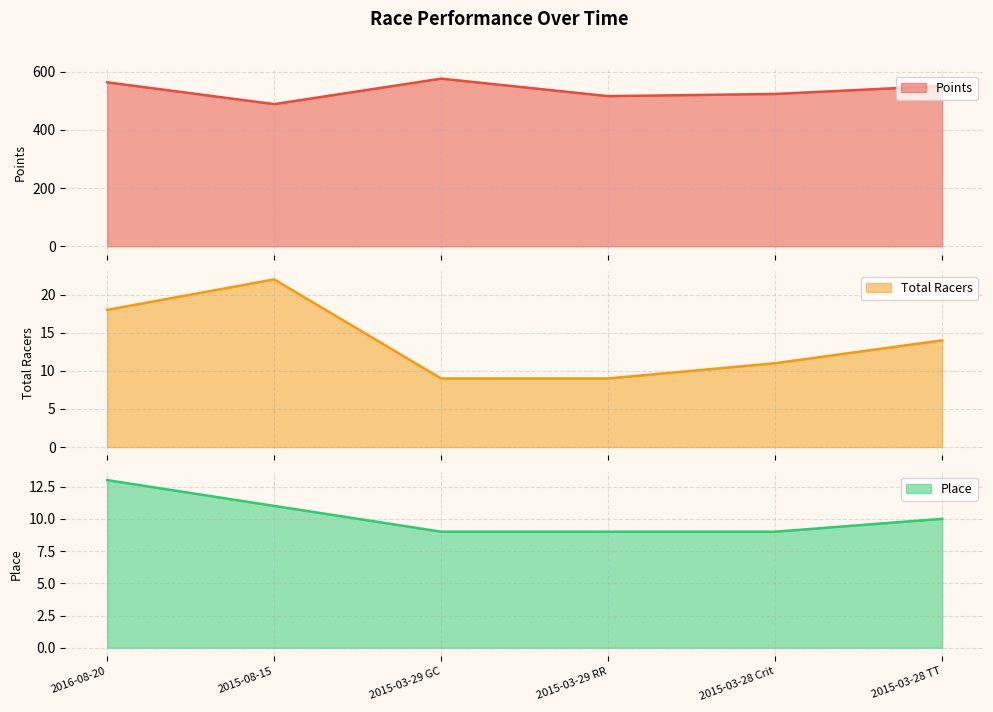

At which label does Place reach its minimum?

2015-03-29 GC